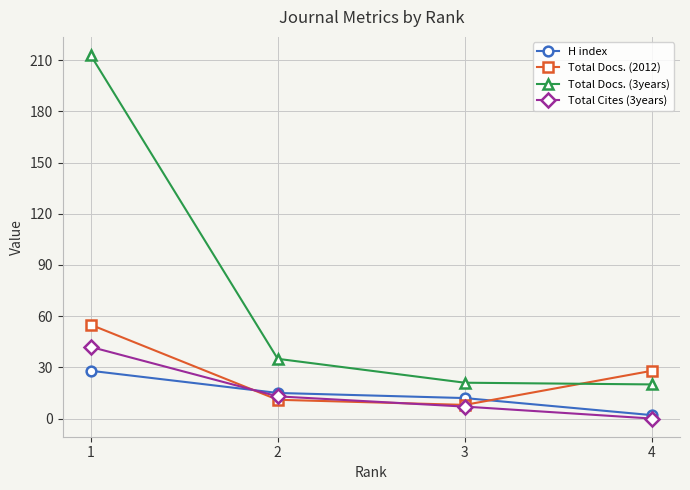

At which category is the sum across all series the highest?

1